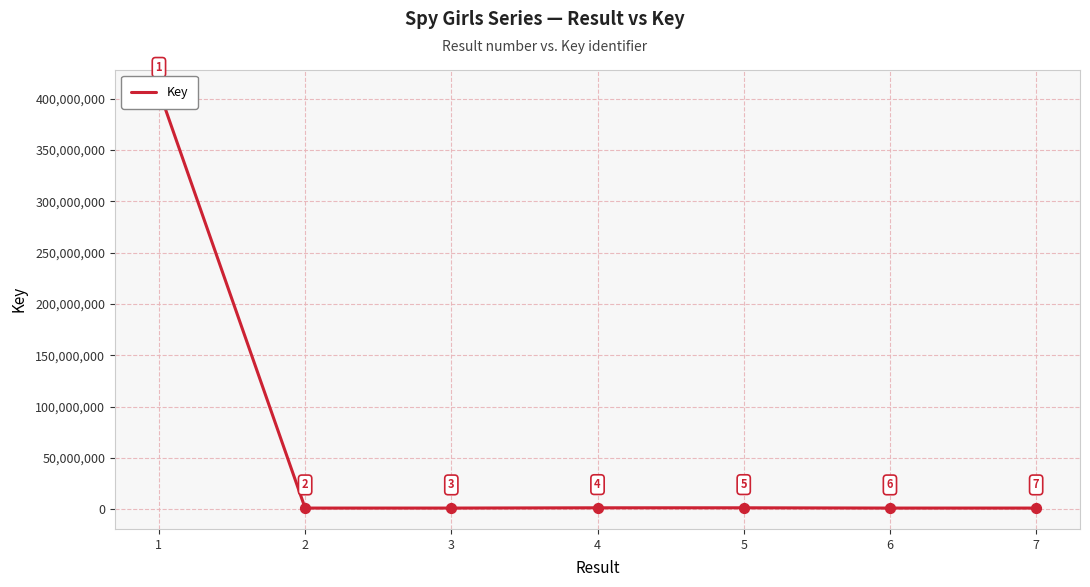

What is the ratio of the value at 4 to the value at 3?

1.2